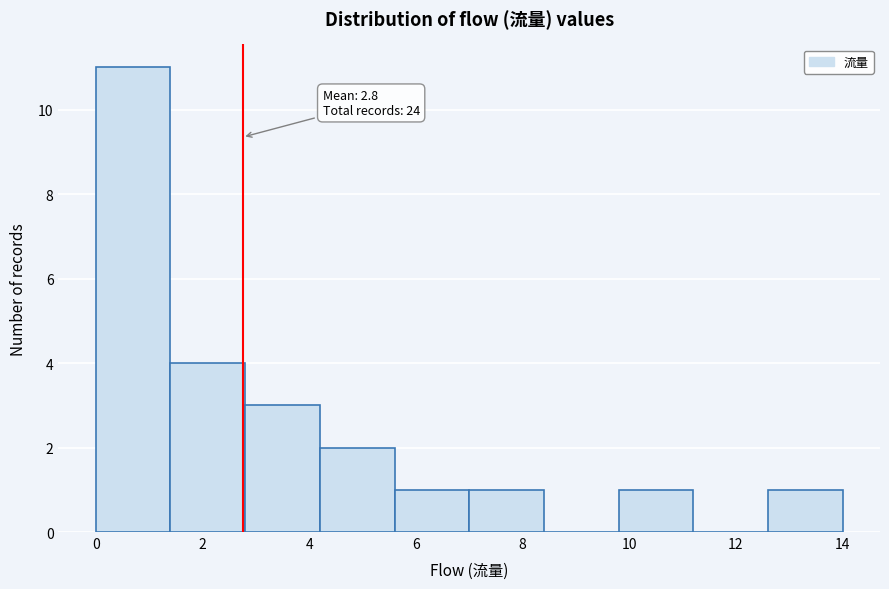

Over which range of the x-axis is the bar tallest?

0.0 to 1.4